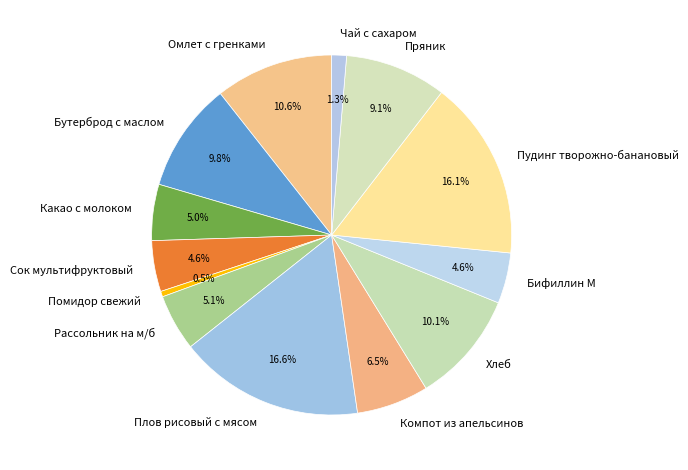

To the nearest percent, what portion does Омлет с гренками represent?

11%